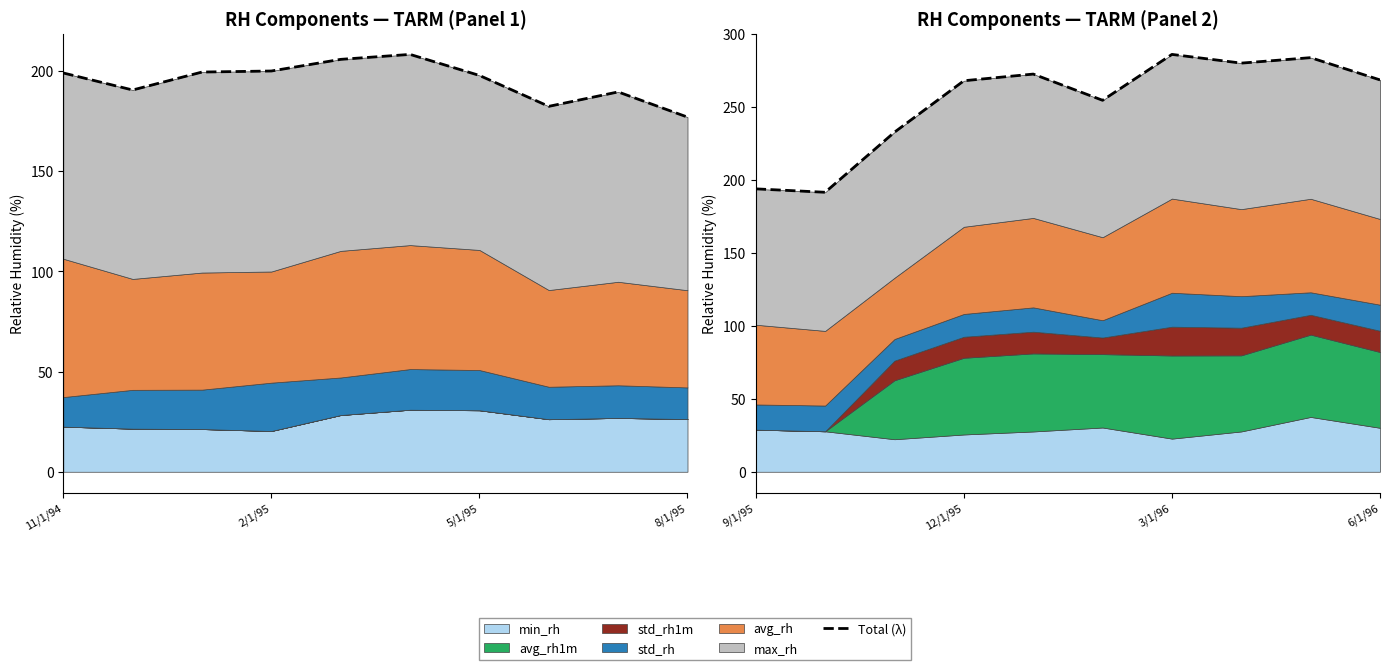

At which label does the data first exceed 268?

4